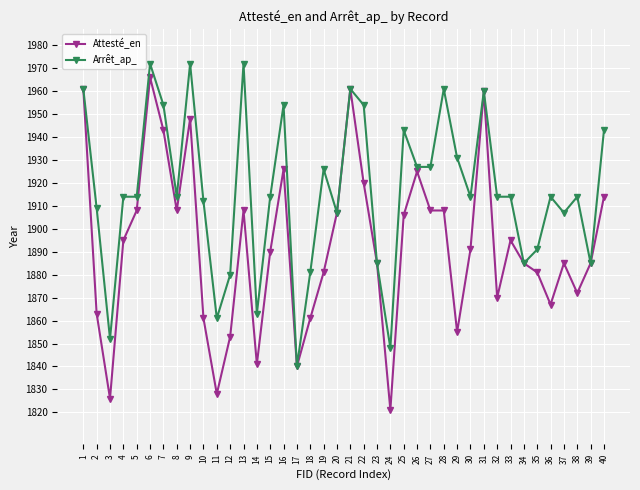

True or false: Arrêt_ap_ has more than 1 points higher than both neighbors.

True